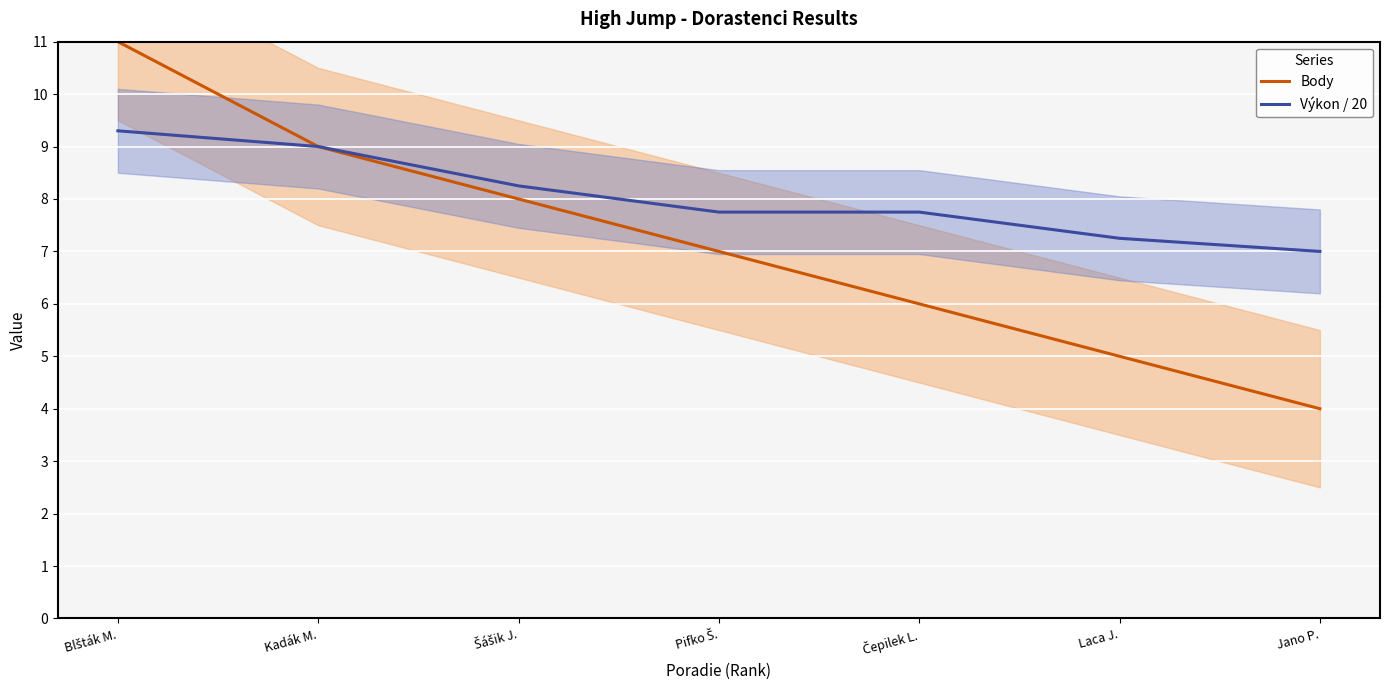

What position from the right is Pifko Š.?

4